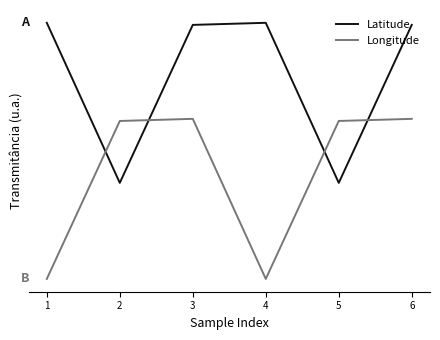

What are all the series names shown in the legend?

Latitude, Longitude